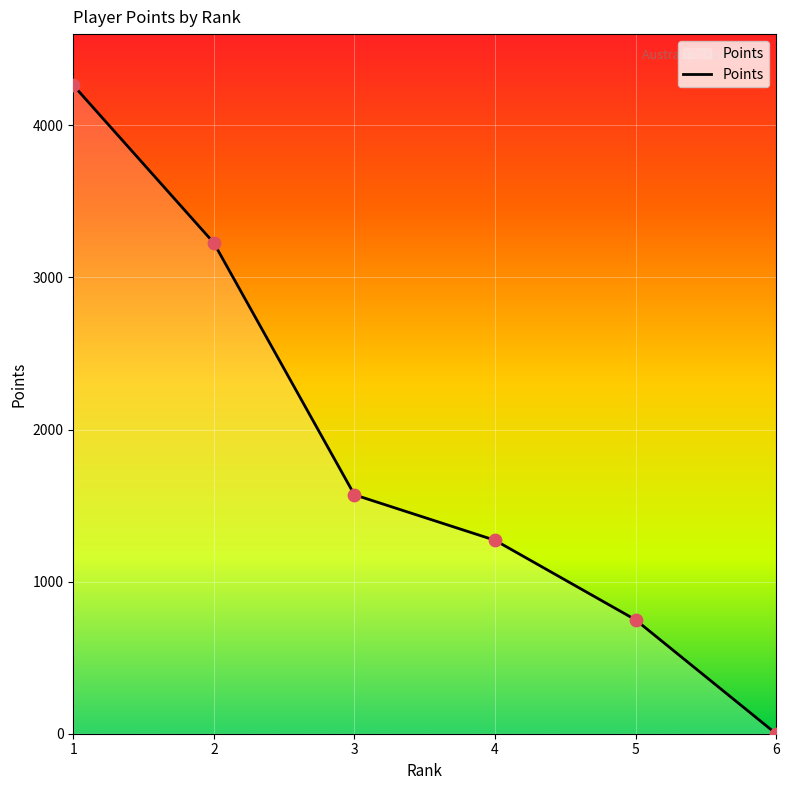

What is the change in value from 1 to 5?

-3515